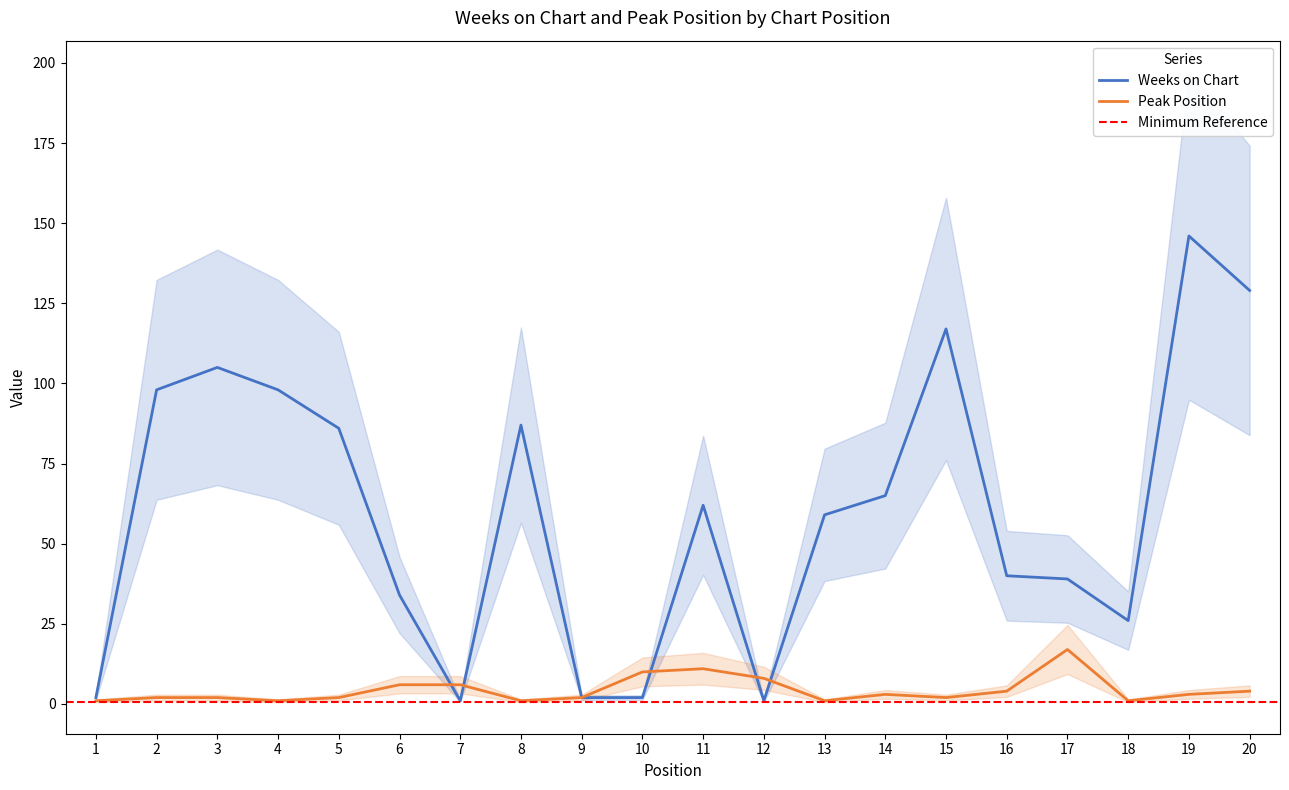

Rank the series at 8 from lowest to highest value.

Peak Position, Weeks on Chart